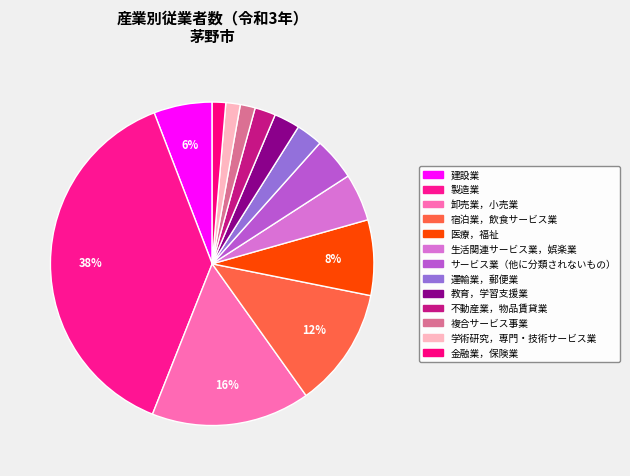

To the nearest percent, what is the difference between the 不動産業，物品賃貸業 and 学術研究，専門・技術サービス業 slice percentages?

1%